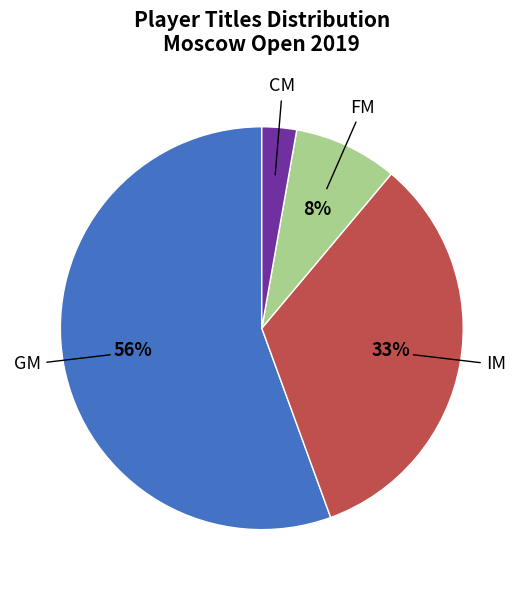

To the nearest percent, what is the difference between the largest and smallest slice percentages?

53%